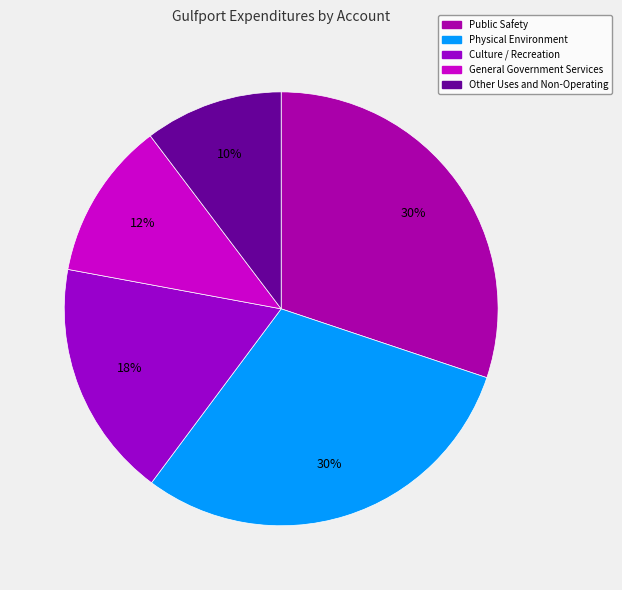

Count the number of slices in the pie.

5